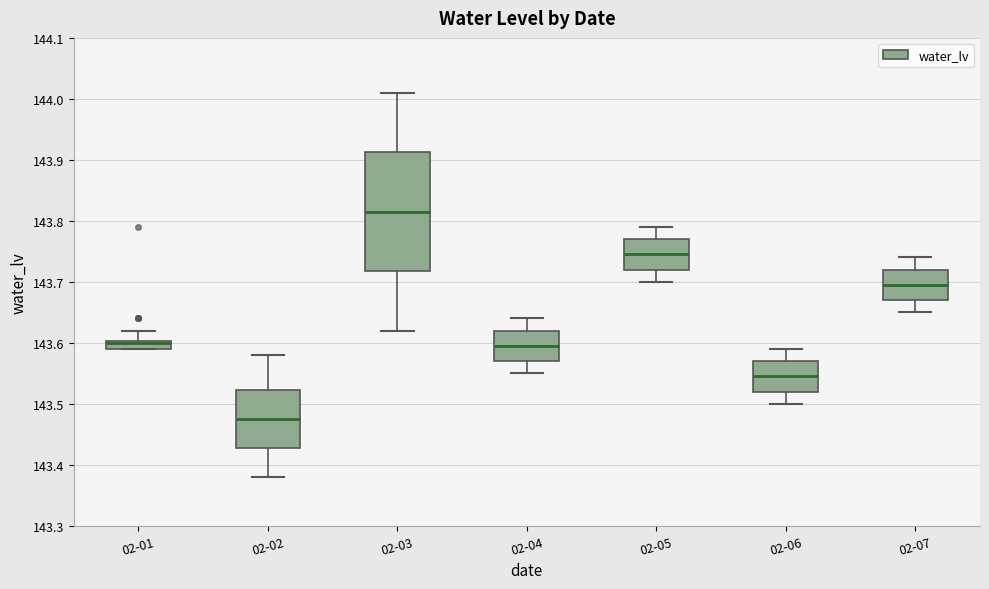

Where does the lower whisker of the box for 02-02 end on the y-axis? The values are not printed on the chart, so give them approximately, as read against the axis.

143.38